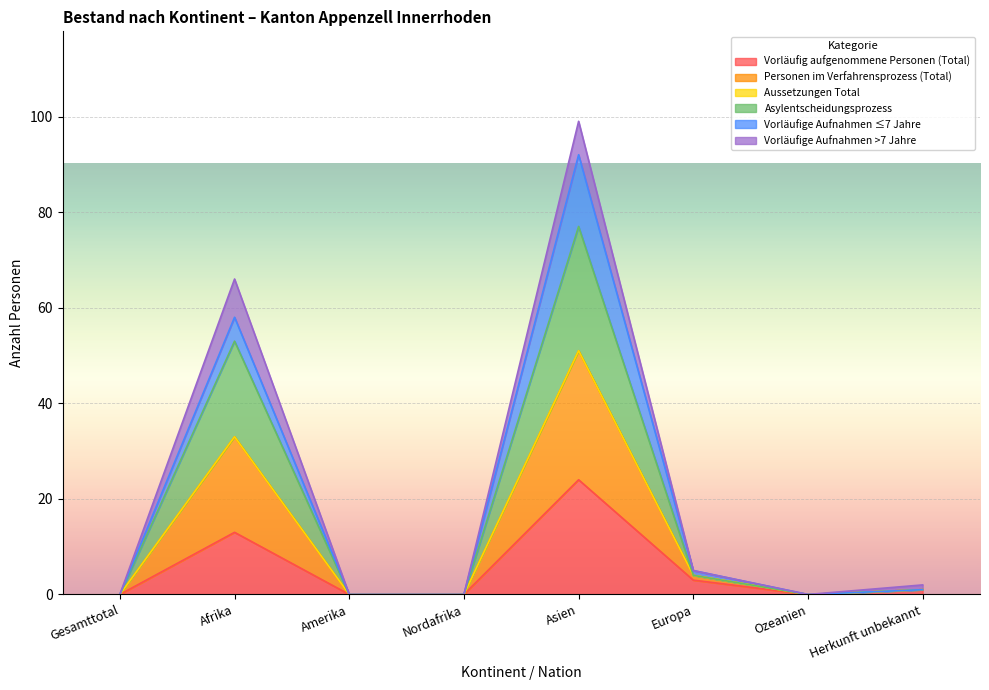

What position from the right is Asien?

4